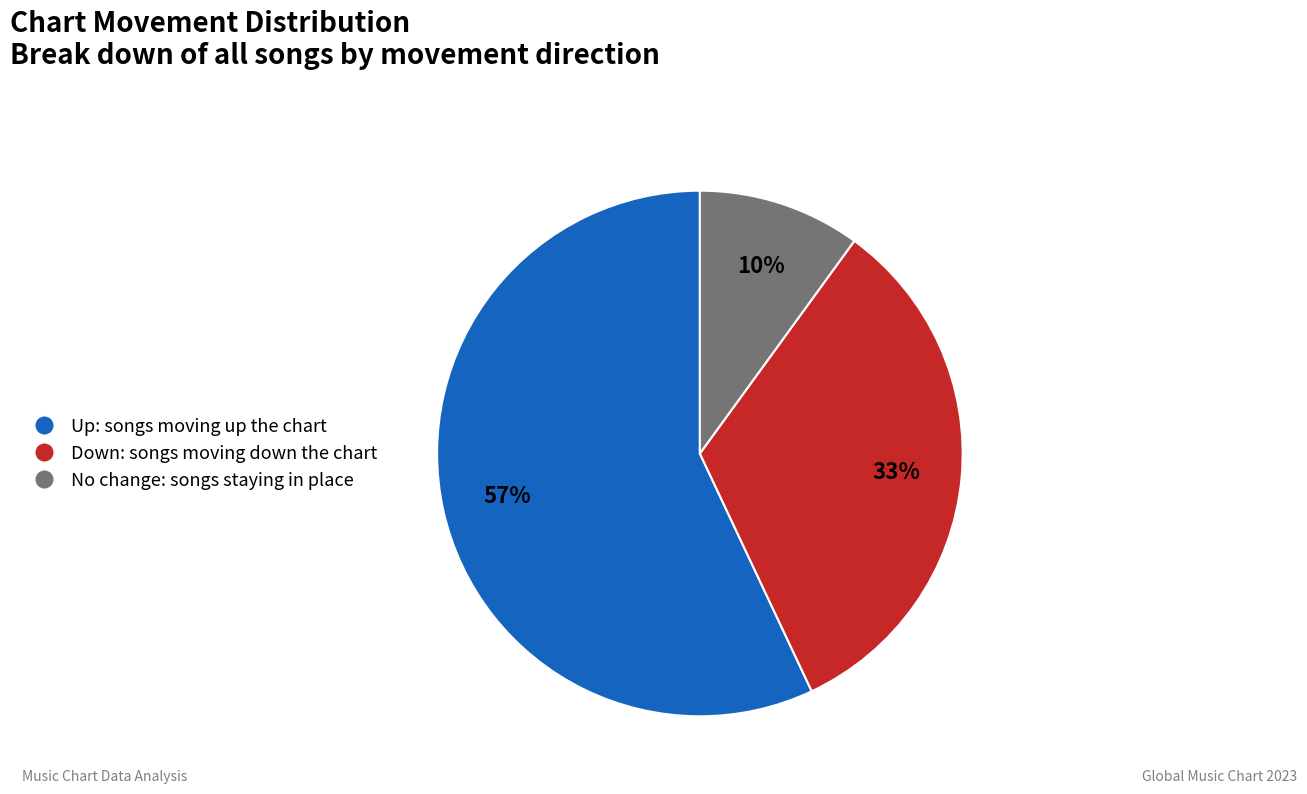

Is the sum of Down: songs moving down the chart and Up: songs moving up the chart greater than half?

Yes